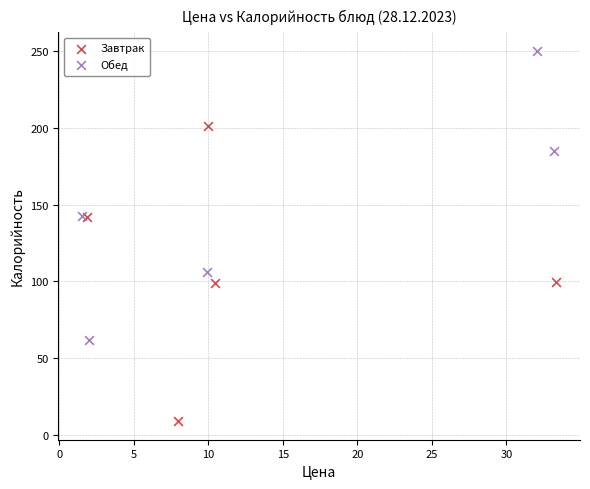

Which series contains the highest Y value?

Обед